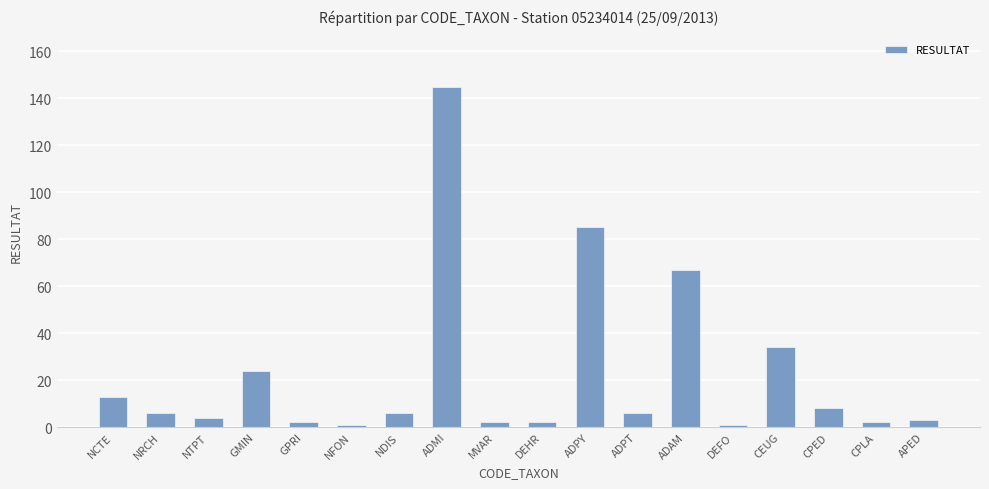

Reading left to right, what are all the values shown in this chart?

NCTE=13	NRCH=6	NTPT=4	GMIN=24	GPRI=2	NFON=1	NDIS=6	ADMI=145	MVAR=2	DEHR=2	ADPY=85	ADPT=6	ADAM=67	DEFO=1	CEUG=34	CPED=8	CPLA=2	APED=3